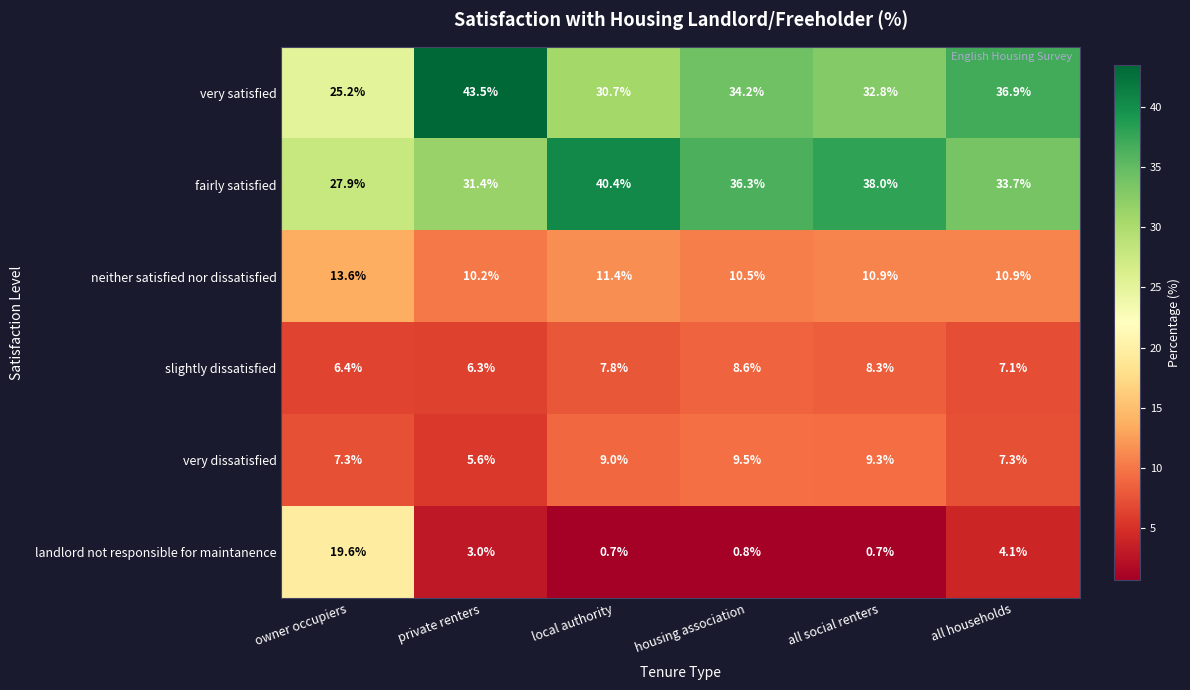

What is the difference between the second highest and minimum values in the slightly dissatisfied series?

2.0